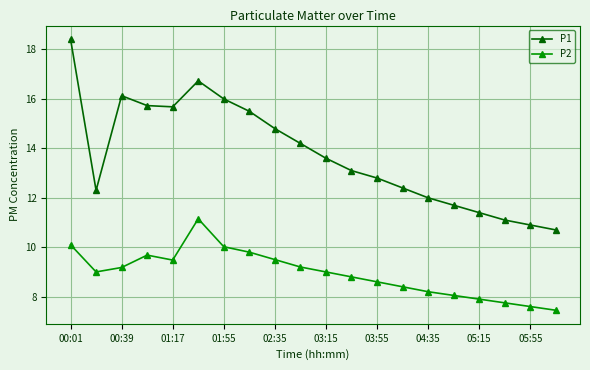

What is the minimum value for P1?

10.7